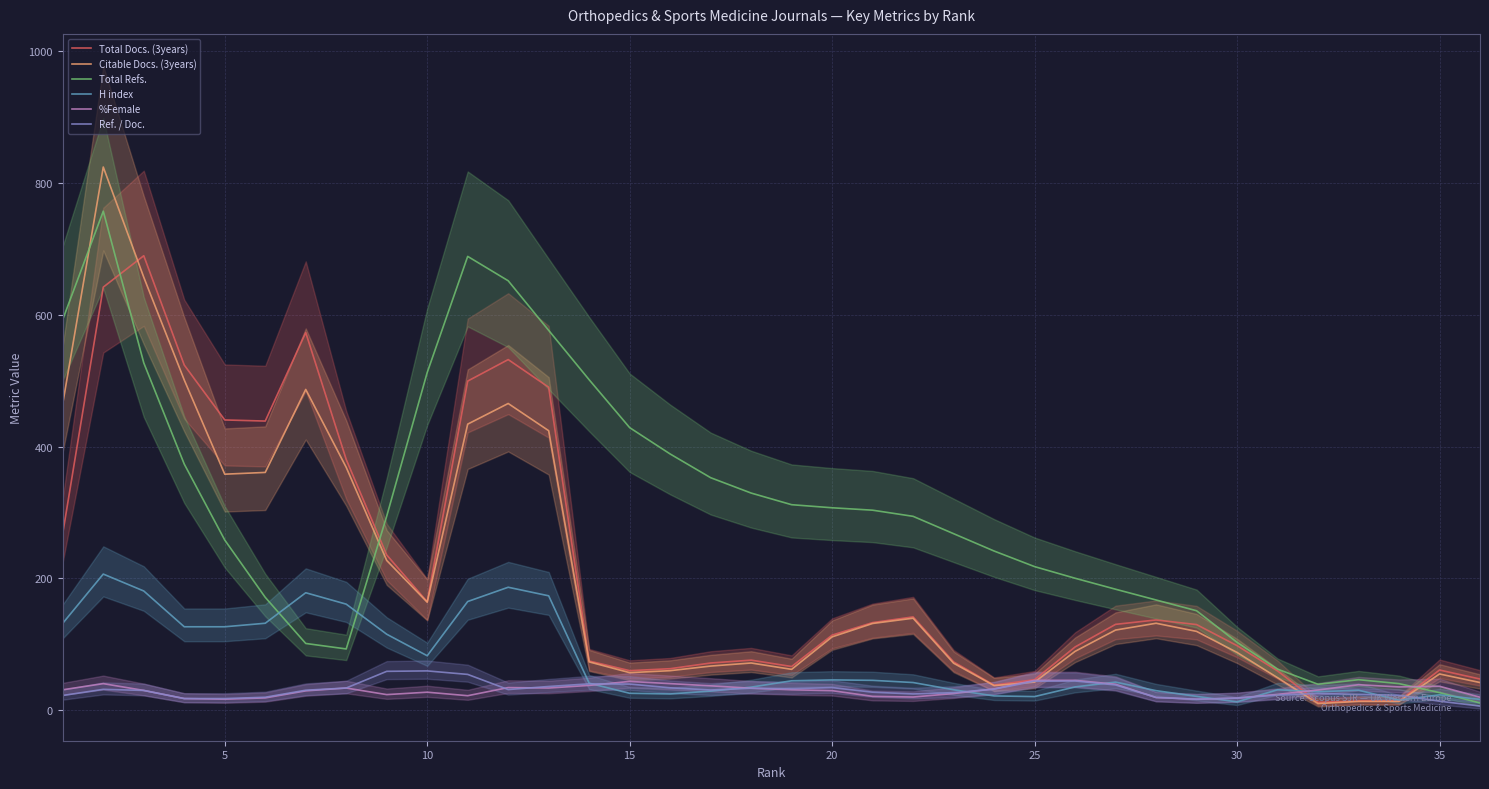

How many distinct data groups are displayed?

6